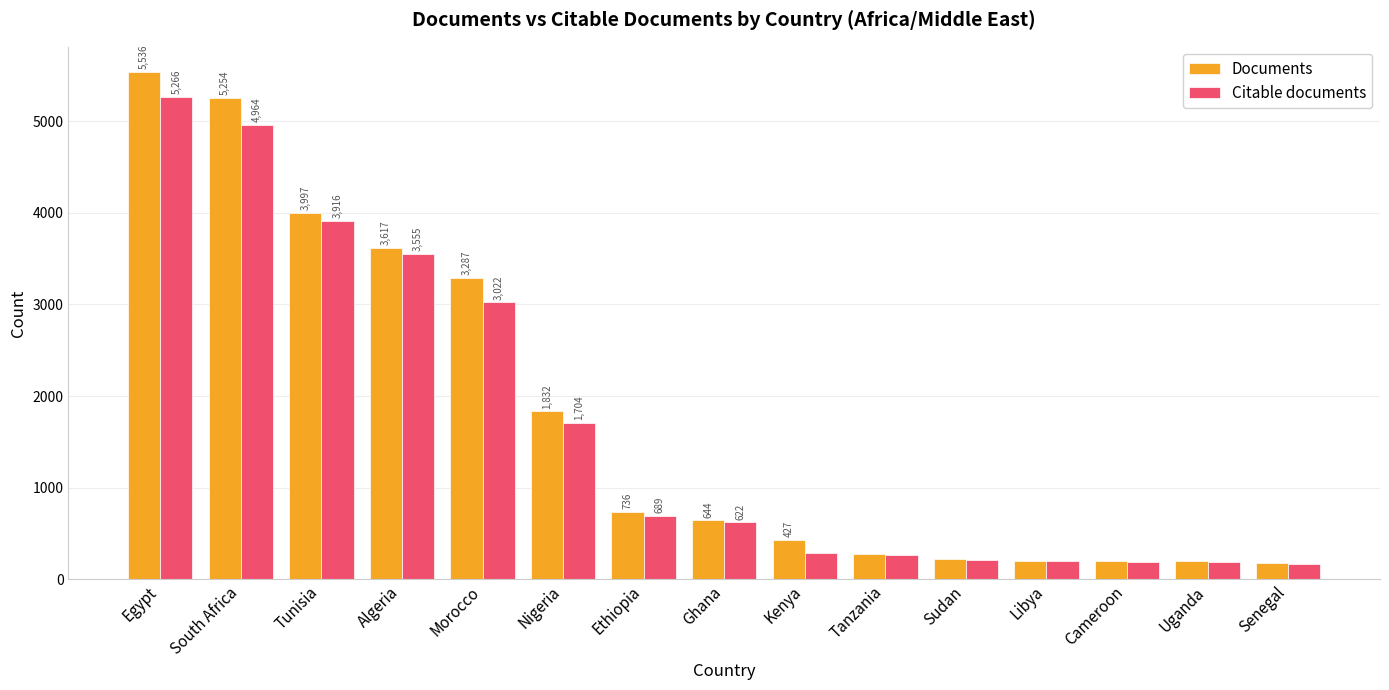

What is the label of the 11th bar from the left?

Sudan